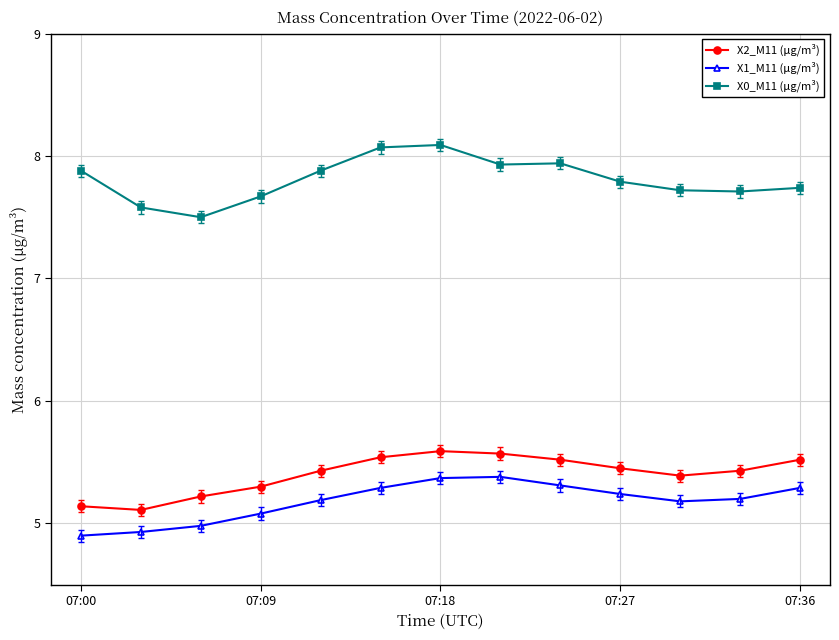

Which series has the widest spread of values?

X0_M11 (μg/m³)